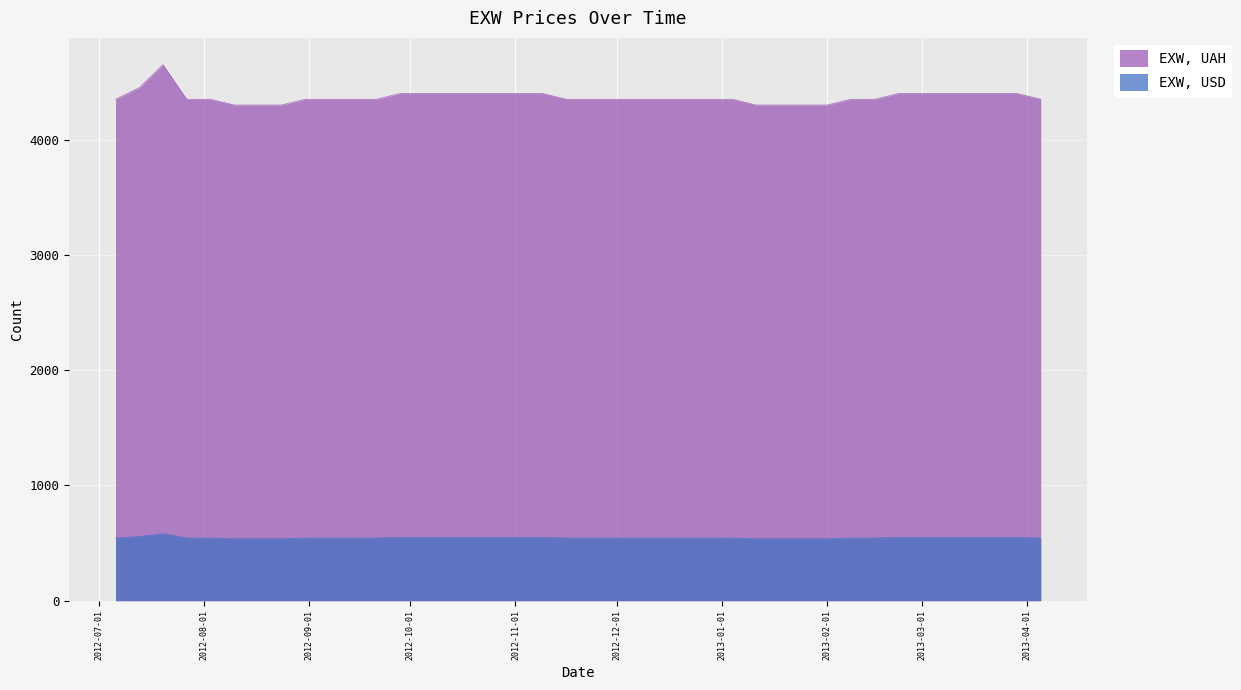

Reading left to right, transcribe all the data shown in this chart.

EXW, USD: 2012-07-06=544.3	2012-07-13=556.7	2012-07-20=581.8	2012-07-27=544.2	2012-08-03=544.2	2012-08-10=538.0	2012-08-17=538.0	2012-08-24=538.0	2012-08-31=544.2	2012-09-07=544.2	2012-09-14=544.2	2012-09-21=544.2	2012-09-28=550.5	2012-10-05=550.5	2012-10-12=550.5	2012-10-19=550.5	2012-10-26=550.5	2012-11-02=550.5	2012-11-09=550.5	2012-11-16=544.2	2012-11-23=544.2	2012-11-30=544.2	2012-12-07=544.2	2012-12-14=544.2	2012-12-21=544.2	2012-12-28=544.2	2013-01-04=544.2	2013-01-11=538.0	2013-01-18=538.0	2013-01-25=538.0	2013-02-01=538.0	2013-02-08=544.2	2013-02-15=544.2	2013-02-22=550.5	2013-03-01=550.5	2013-03-08=550.5	2013-03-15=550.5	2013-03-22=550.5	2013-03-29=550.5	2013-04-05=544.2
EXW, UAH: 2012-07-06=4350.0	2012-07-13=4450.0	2012-07-20=4650.0	2012-07-27=4350.0	2012-08-03=4350.0	2012-08-10=4300.0	2012-08-17=4300.0	2012-08-24=4300.0	2012-08-31=4350.0	2012-09-07=4350.0	2012-09-14=4350.0	2012-09-21=4350.0	2012-09-28=4400.0	2012-10-05=4400.0	2012-10-12=4400.0	2012-10-19=4400.0	2012-10-26=4400.0	2012-11-02=4400.0	2012-11-09=4400.0	2012-11-16=4350.0	2012-11-23=4350.0	2012-11-30=4350.0	2012-12-07=4350.0	2012-12-14=4350.0	2012-12-21=4350.0	2012-12-28=4350.0	2013-01-04=4350.0	2013-01-11=4300.0	2013-01-18=4300.0	2013-01-25=4300.0	2013-02-01=4300.0	2013-02-08=4350.0	2013-02-15=4350.0	2013-02-22=4400.0	2013-03-01=4400.0	2013-03-08=4400.0	2013-03-15=4400.0	2013-03-22=4400.0	2013-03-29=4400.0	2013-04-05=4350.0